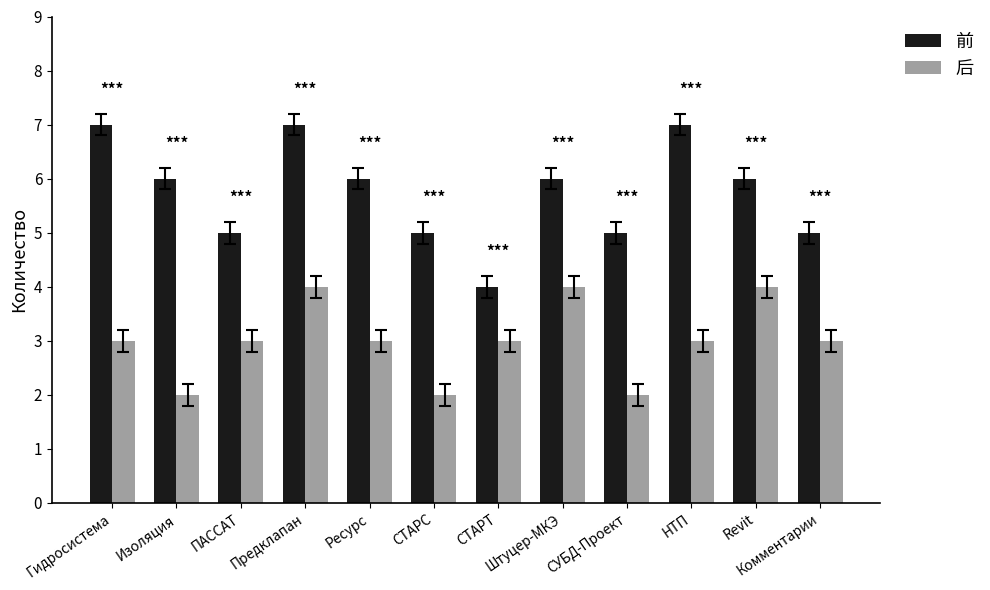

True or false: 后 has a value of 2 at Изоляция.

True